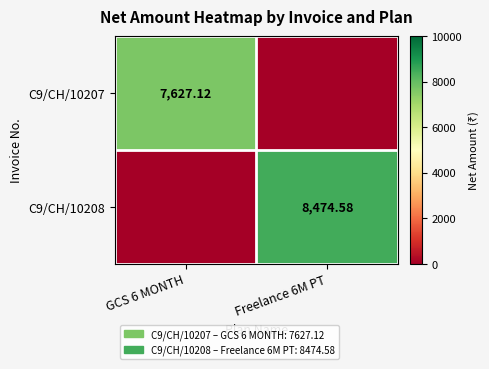

How many data points in C9/CH/10207 are above 7627?

1